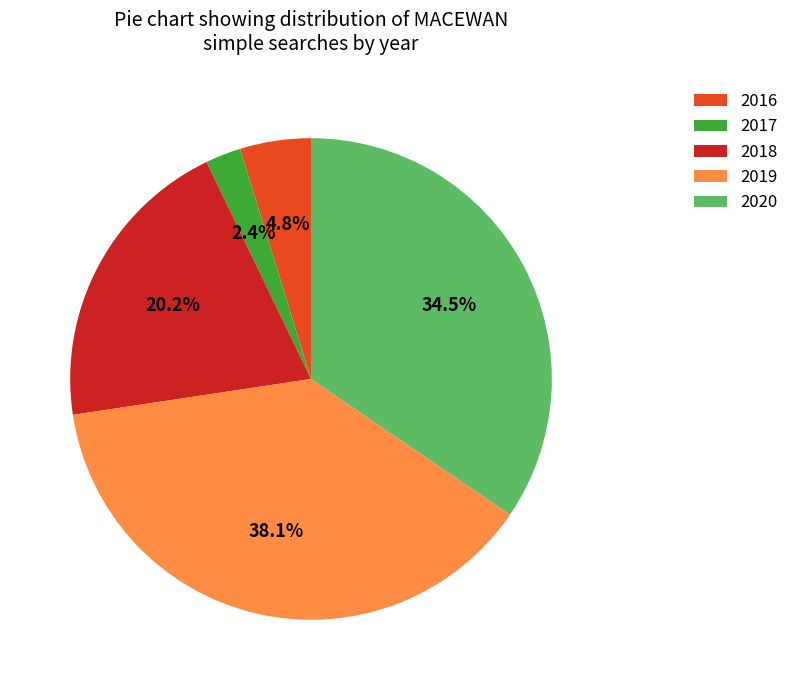

Rank the categories by value from highest to lowest.

2019, 2020, 2018, 2016, 2017